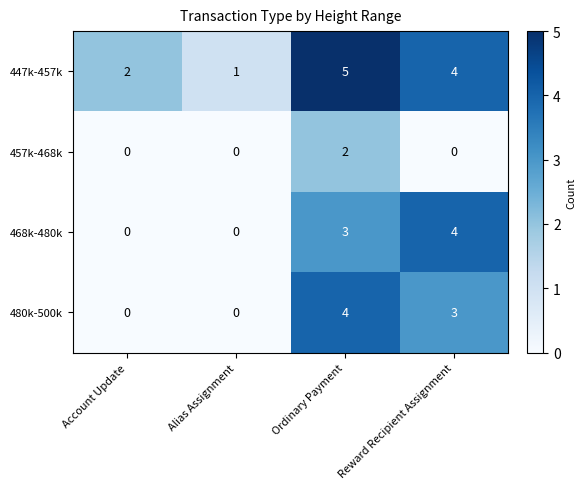

At which category is the sum across all series the highest?

Ordinary Payment